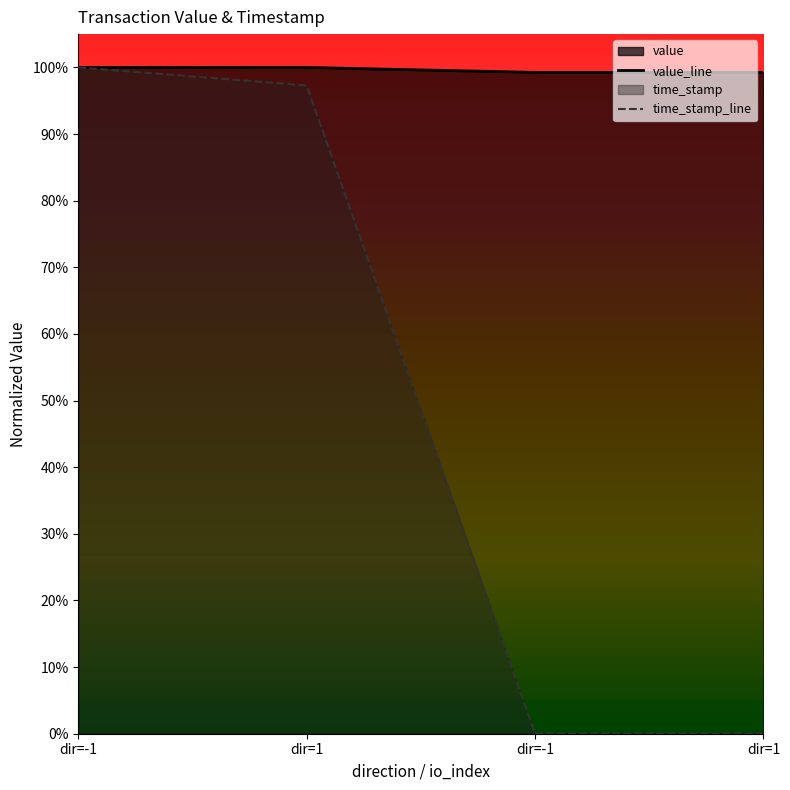

Does the chart display data point markers on the line(s)?

No